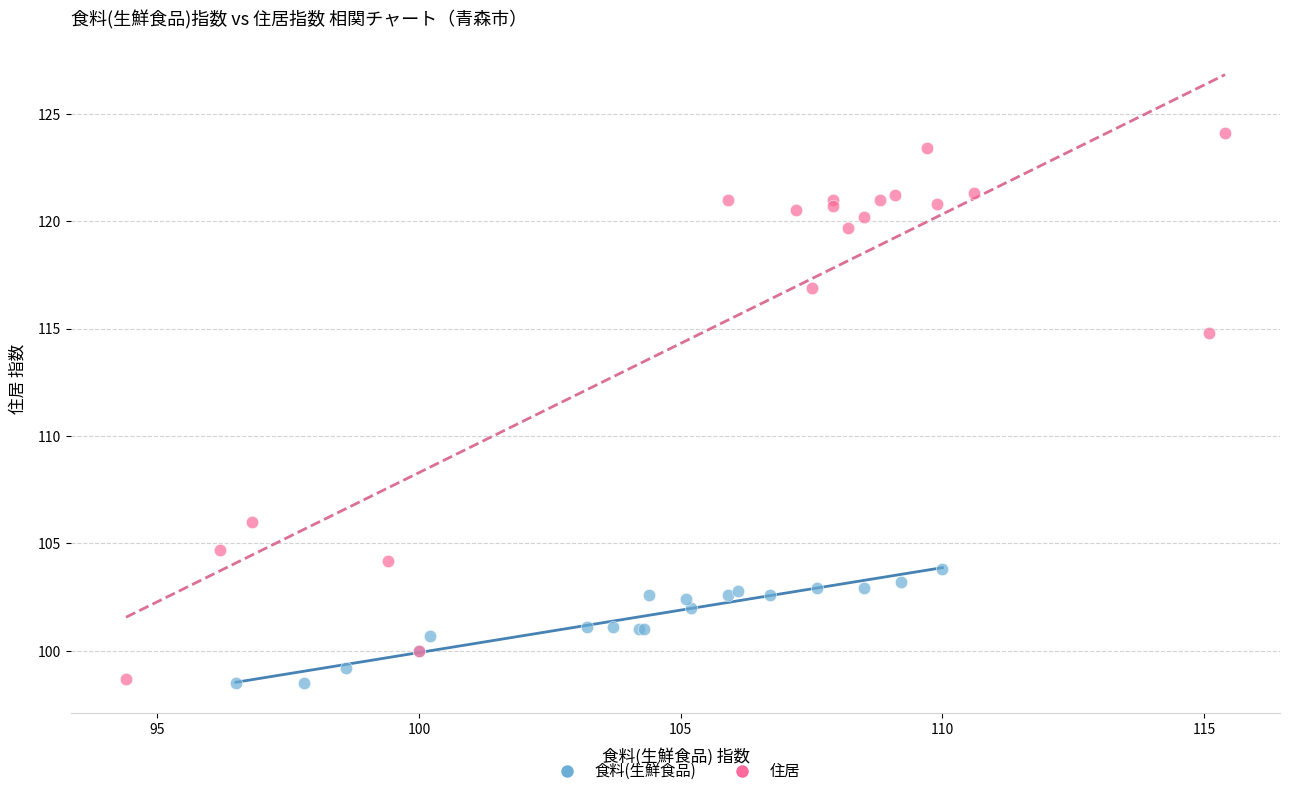

Which series contains the highest Y value?

住居